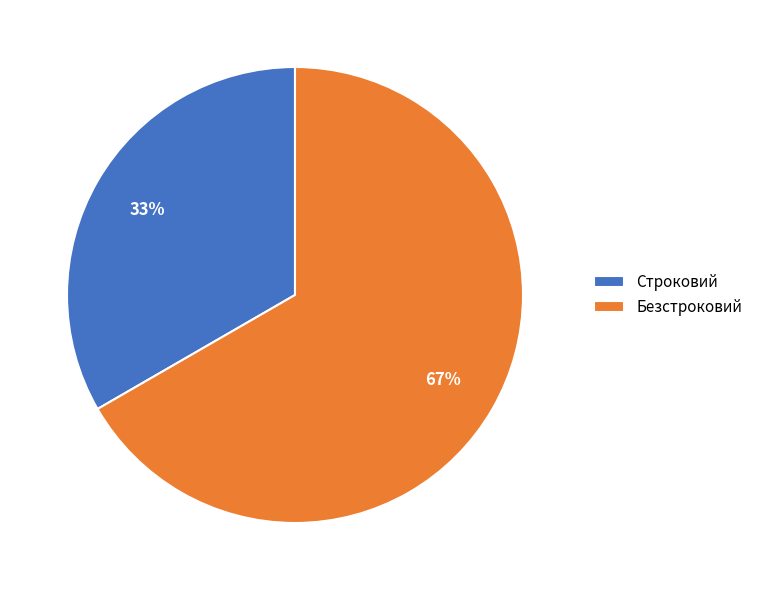

True or false: Строковий accounts for 19% of the total.

False